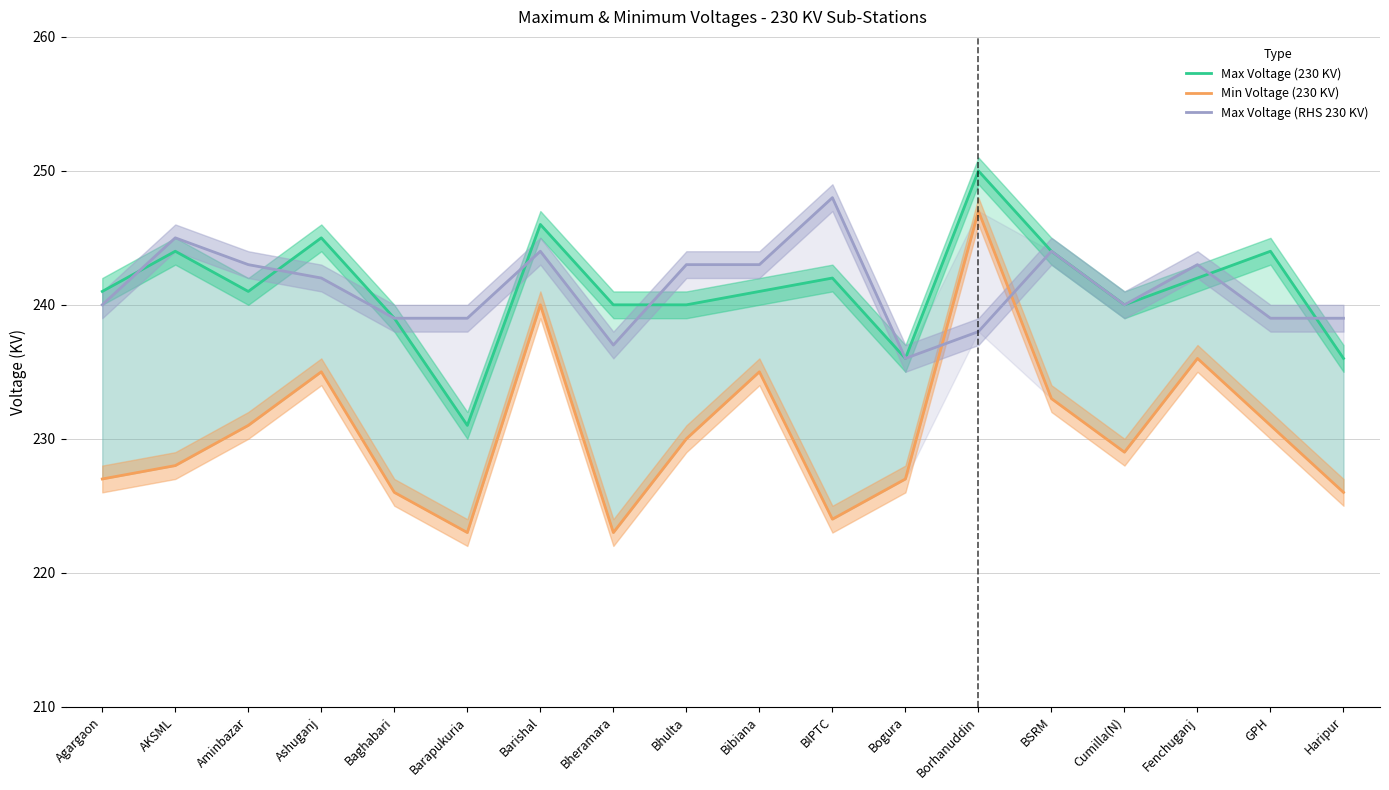

Which series has the largest total across all categories?

Max Voltage (230 KV)